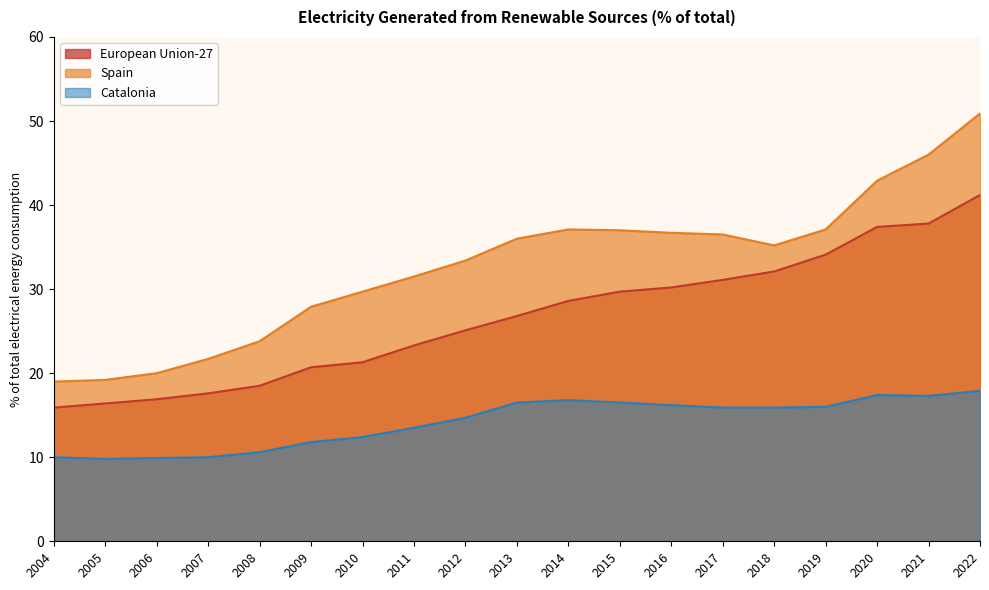

Which category has the lowest value across all series?

2005